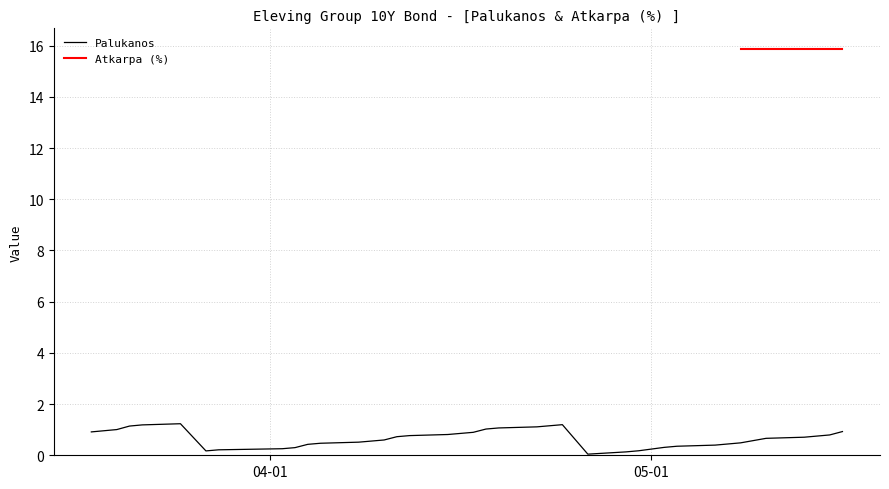

What is the highest value of the Palukanos series?

1.2